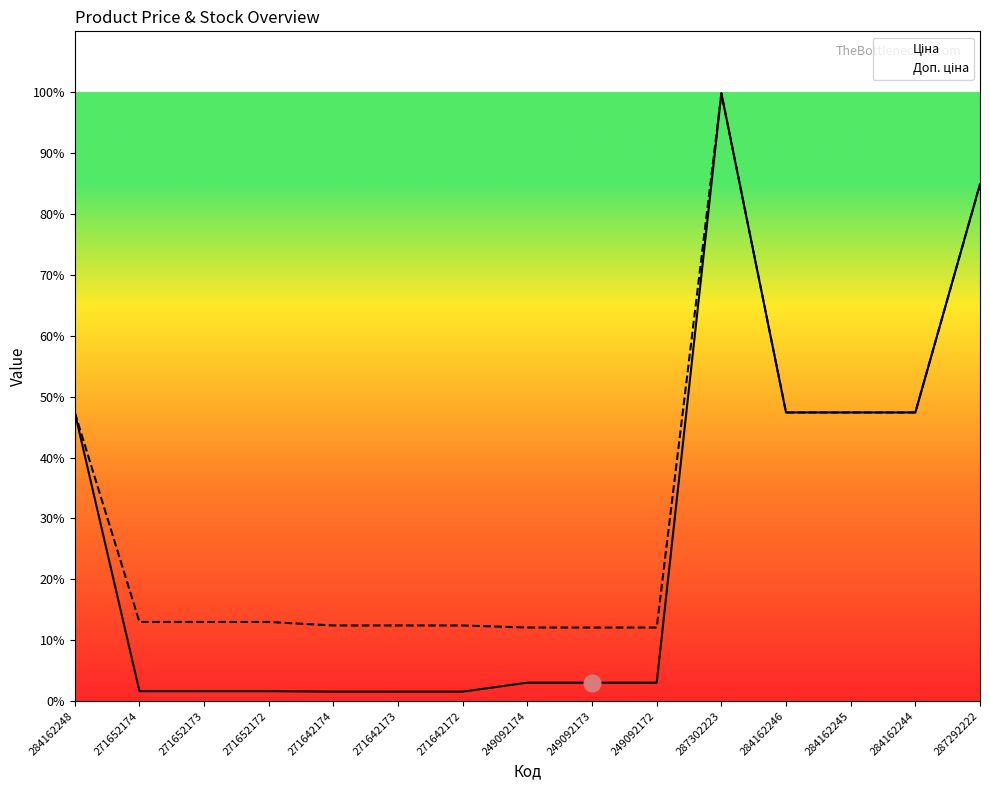

Rank the series by their average value, from highest to lowest.

Доп. ціна, Ціна